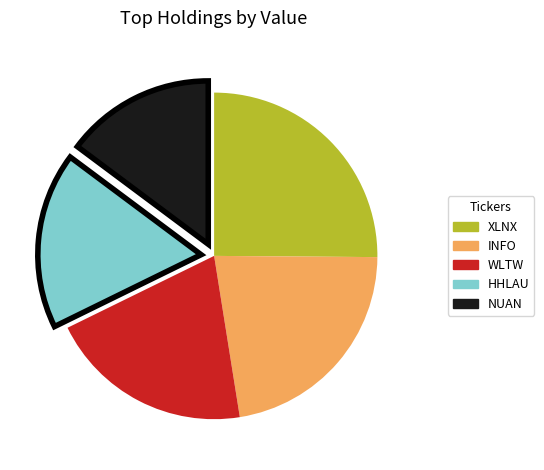

Is the sum of INFO and WLTW greater than half?

No